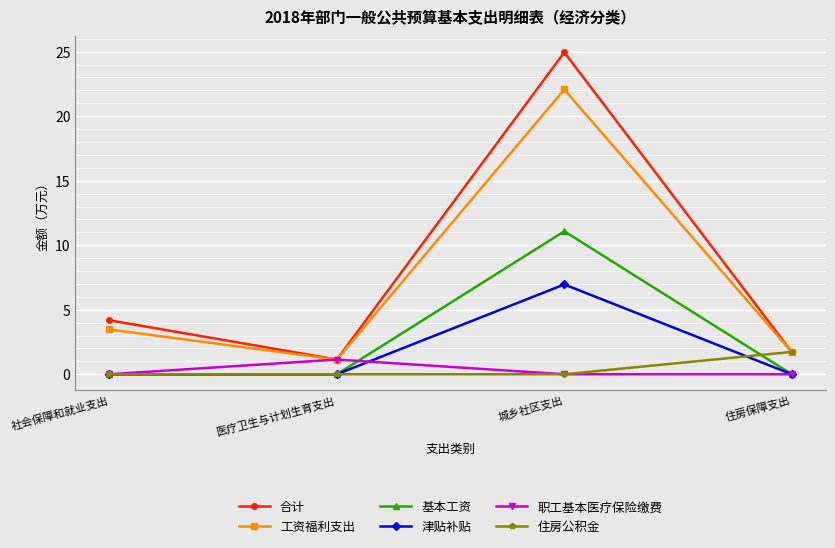

The 基本工资 series shows 11.1 at 城乡社区支出. True or false?

True